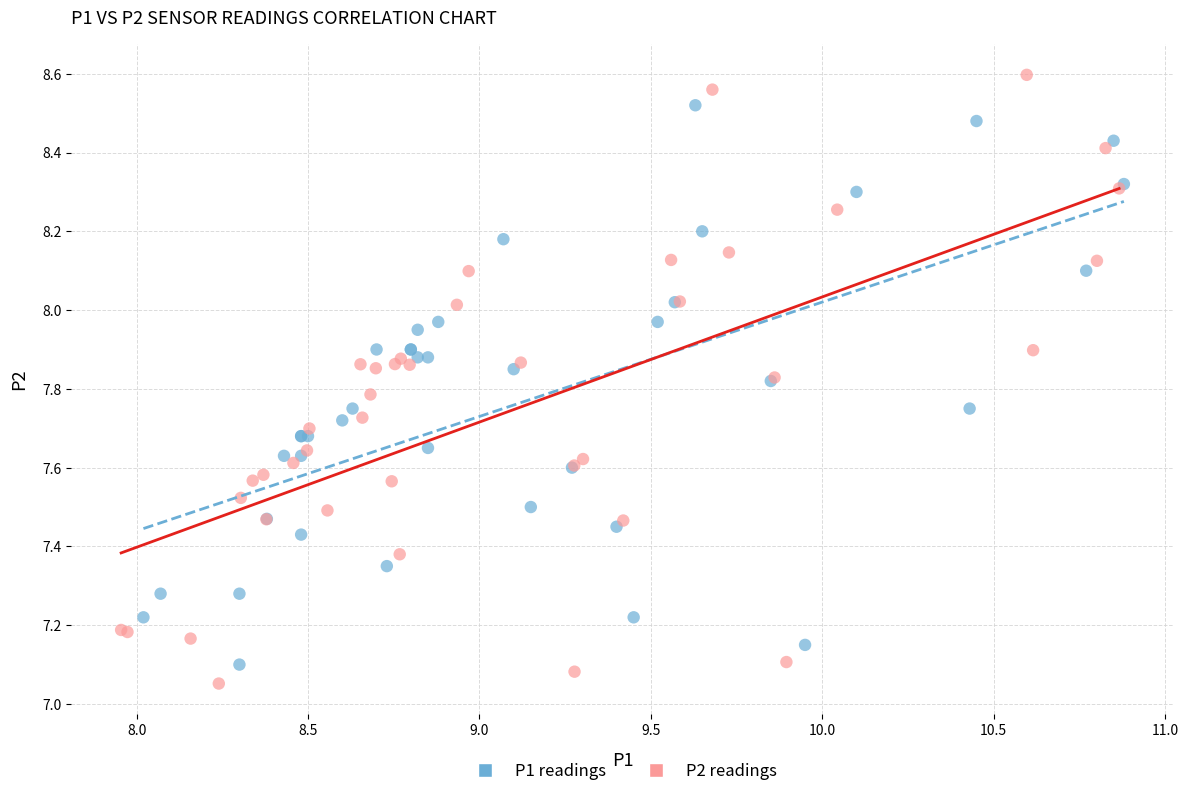

Which series has the largest Y range (max minus min)?

P2 readings